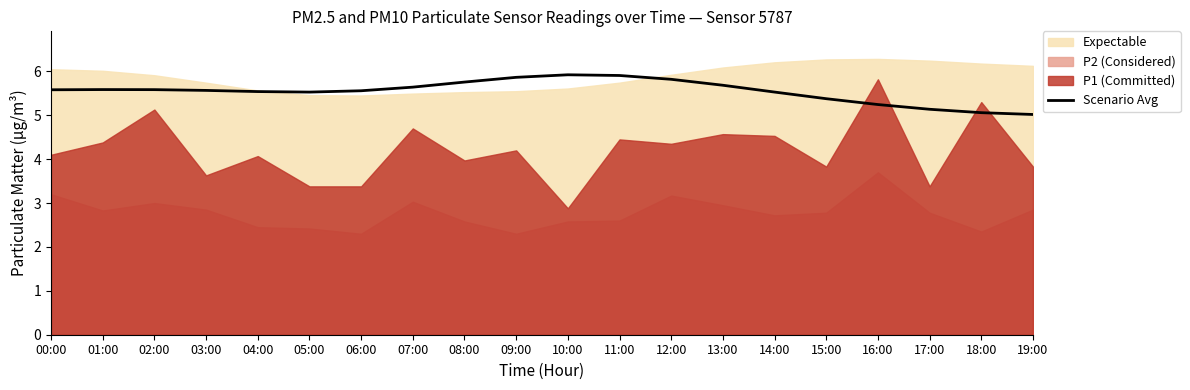

Reading left to right, list all the values displayed in this chart.

00:00=5.6	01:00=5.6	02:00=5.6	03:00=5.6	04:00=5.5	05:00=5.5	06:00=5.6	07:00=5.6	08:00=5.8	09:00=5.9	10:00=5.9	11:00=5.9	12:00=5.8	13:00=5.7	14:00=5.5	15:00=5.4	16:00=5.2	17:00=5.1	18:00=5.1	19:00=5.0